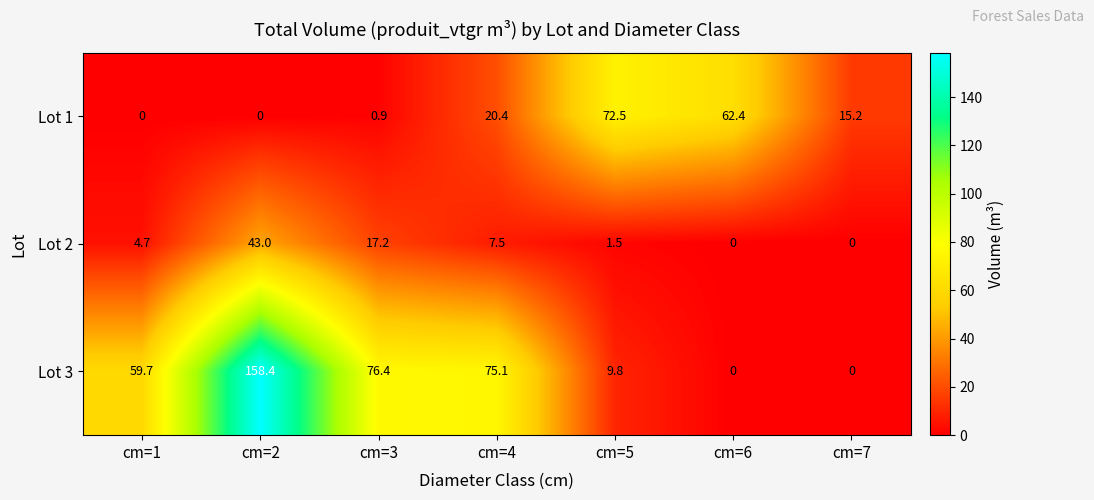

Which category has the highest value across all series?

cm=2